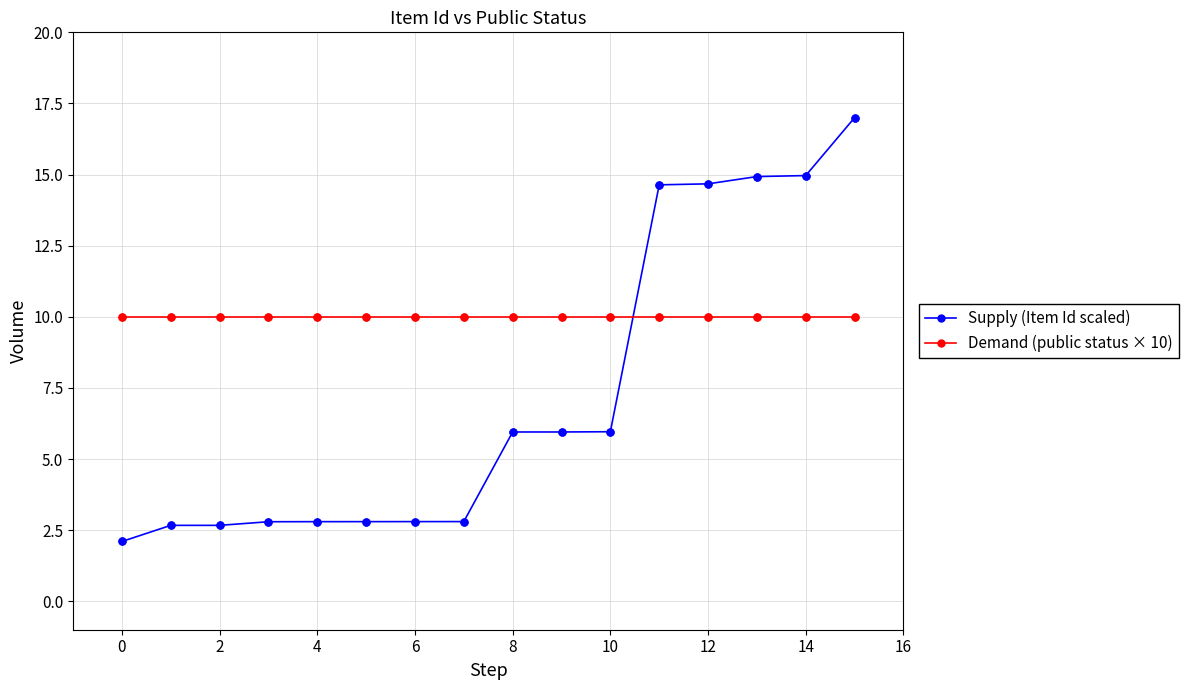

Which series has the widest spread of values?

Supply (Item Id scaled)